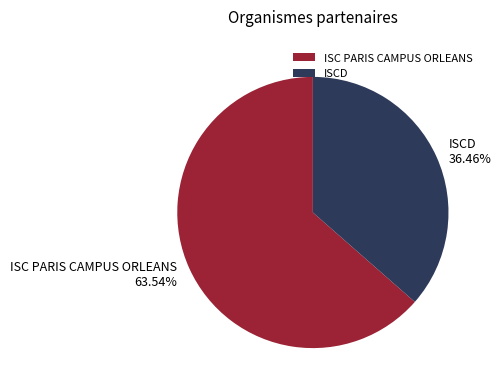

Rank the categories by value from highest to lowest.

ISC PARIS CAMPUS ORLEANS, ISCD